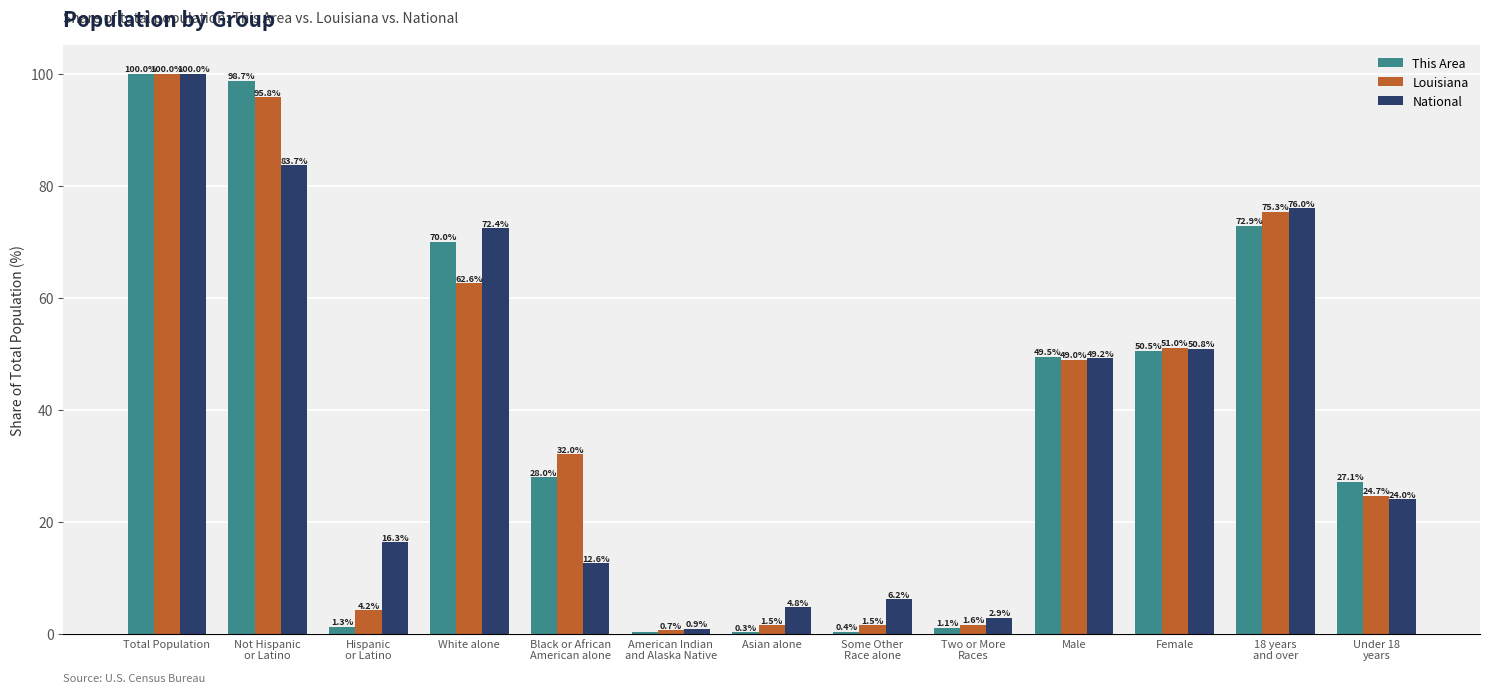

The This Area series shows 66.9 at Female. True or false?

False